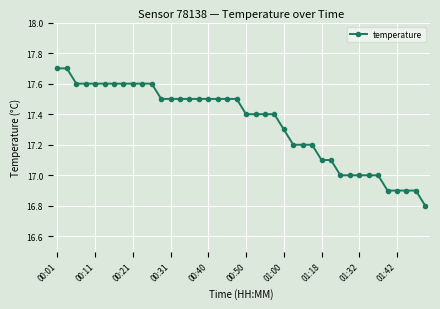

What is the greatest value displayed?

17.7